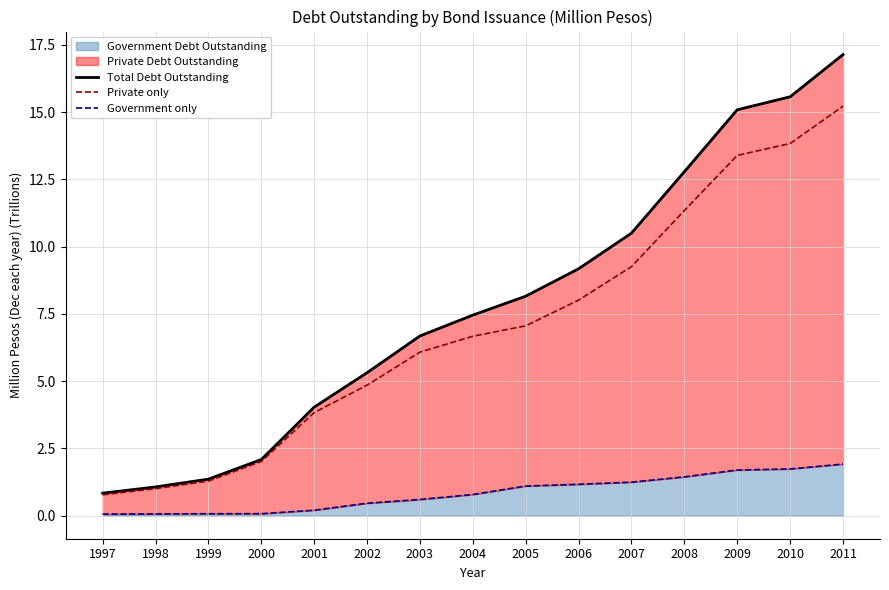

What is the average value of the Private only series?

7.0